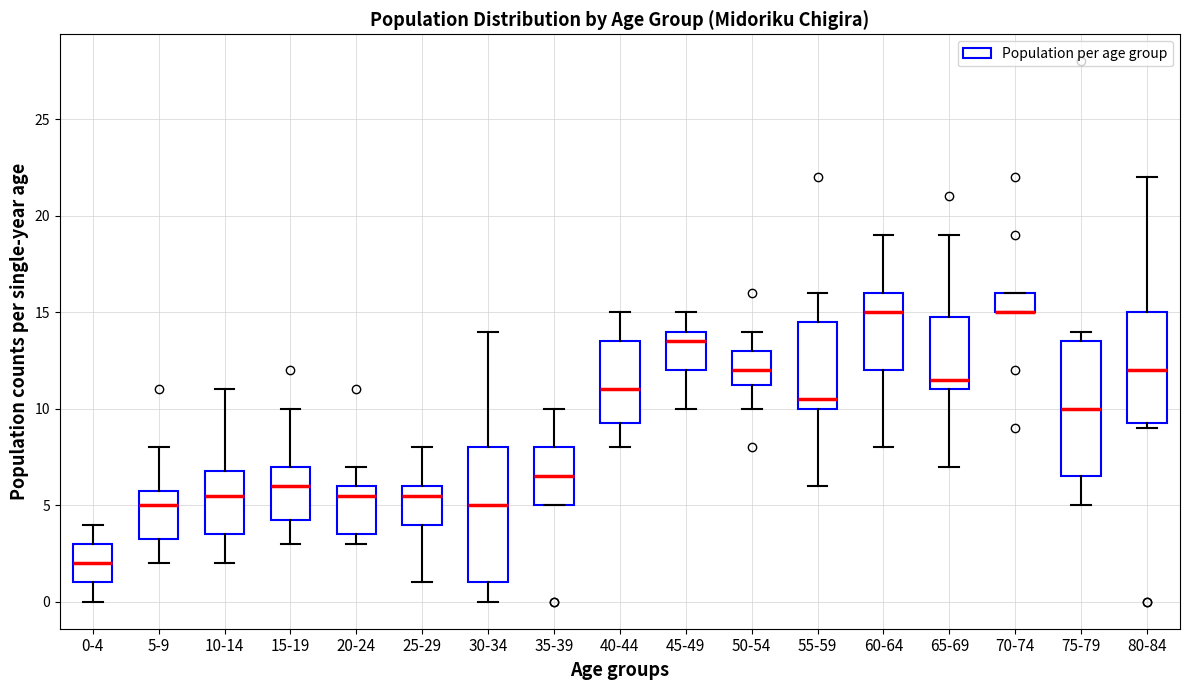

Reading left to right, read every box against the y-axis: the position of its median line, the range the box covers, and the ends of its whiskers. The values are not printed on the chart, so give them approximately, as read against the axis.

0-4: median 2.0, box 1.0 to 3.0, whiskers 0.0 to 4.0
5-9: median 5.0, box 3.5 to 6.0, whiskers 2.0 to 8.0
10-14: median 5.5, box 3.5 to 7.0, whiskers 2.0 to 11.0
15-19: median 6.0, box 4.5 to 7.0, whiskers 3.0 to 10.0
20-24: median 5.5, box 3.5 to 6.0, whiskers 3.0 to 7.0
25-29: median 5.5, box 4.0 to 6.0, whiskers 1.0 to 8.0
30-34: median 5.0, box 1.0 to 8.0, whiskers 0.0 to 14.0
35-39: median 6.5, box 5.0 to 8.0, whiskers 5.0 to 10.0
40-44: median 11.0, box 9.5 to 13.5, whiskers 8.0 to 15.0
45-49: median 13.5, box 12.0 to 14.0, whiskers 10.0 to 15.0
50-54: median 12.0, box 11.5 to 13.0, whiskers 10.0 to 14.0
55-59: median 10.5, box 10.0 to 14.5, whiskers 6.0 to 16.0
60-64: median 15.0, box 12.0 to 16.0, whiskers 8.0 to 19.0
65-69: median 11.5, box 11.0 to 15.0, whiskers 7.0 to 19.0
70-74: median 15.0 (drawn on the box's lower edge), box 15.0 to 16.0, whiskers 15.0 to 16.0
75-79: median 10.0, box 6.5 to 13.5, whiskers 5.0 to 14.0
80-84: median 12.0, box 9.5 to 15.0, whiskers 9.0 to 22.0